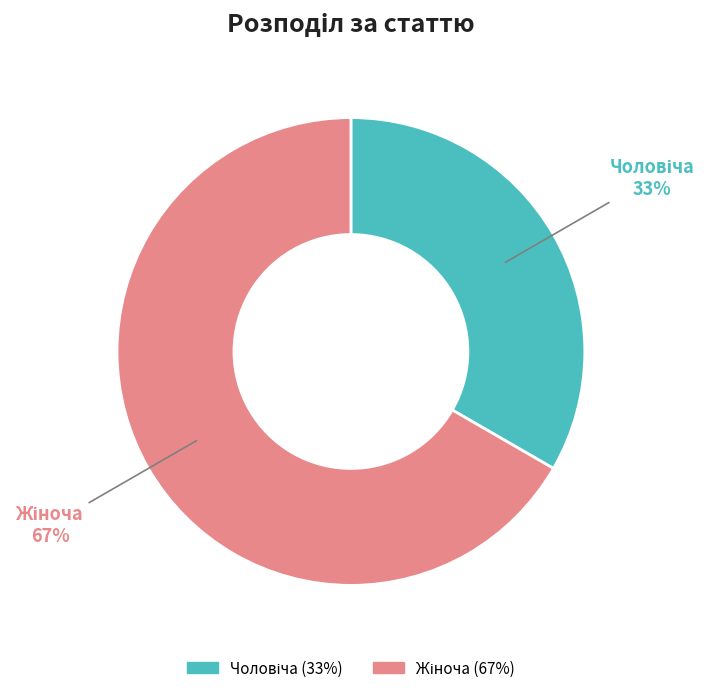

Does any single category account for the majority?

Yes